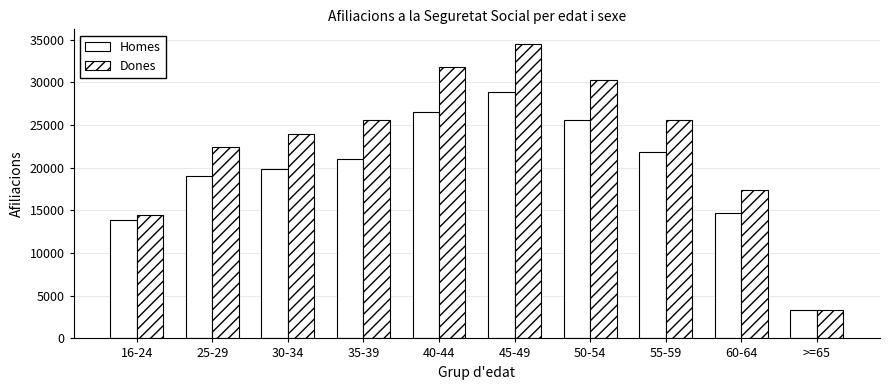

What is the difference between the maximum and second lowest values in the Homes series?

15018